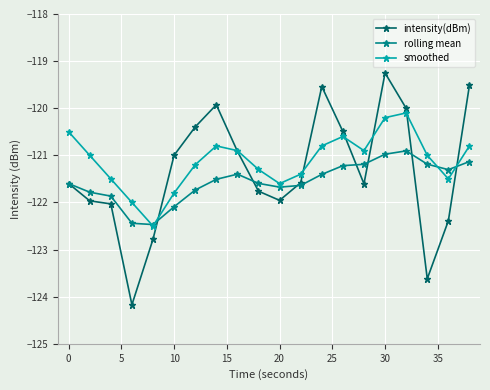

True or false: intensity(dBm) has more than 0 interior local peaks.

True